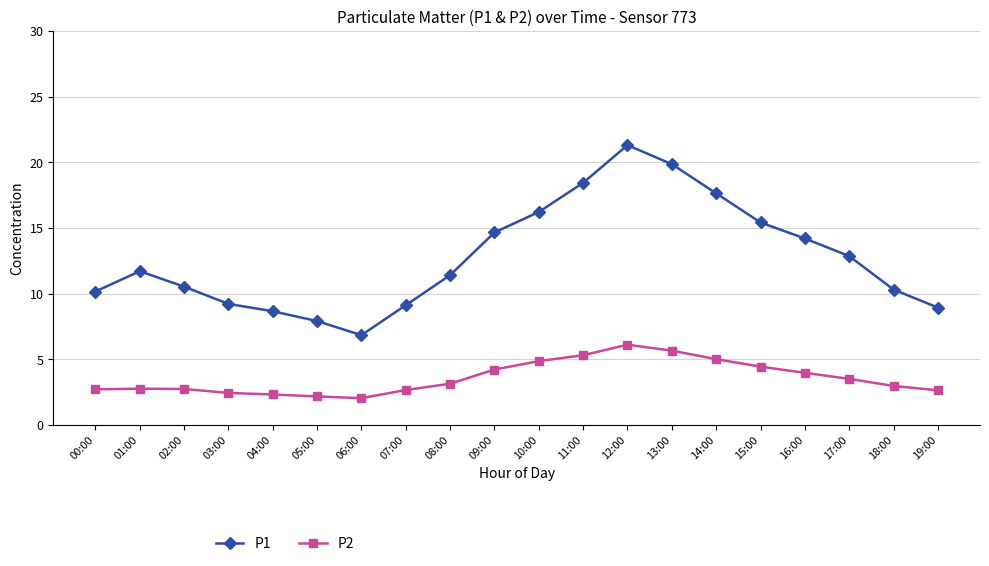

At which category is the sum across all series the highest?

12:00